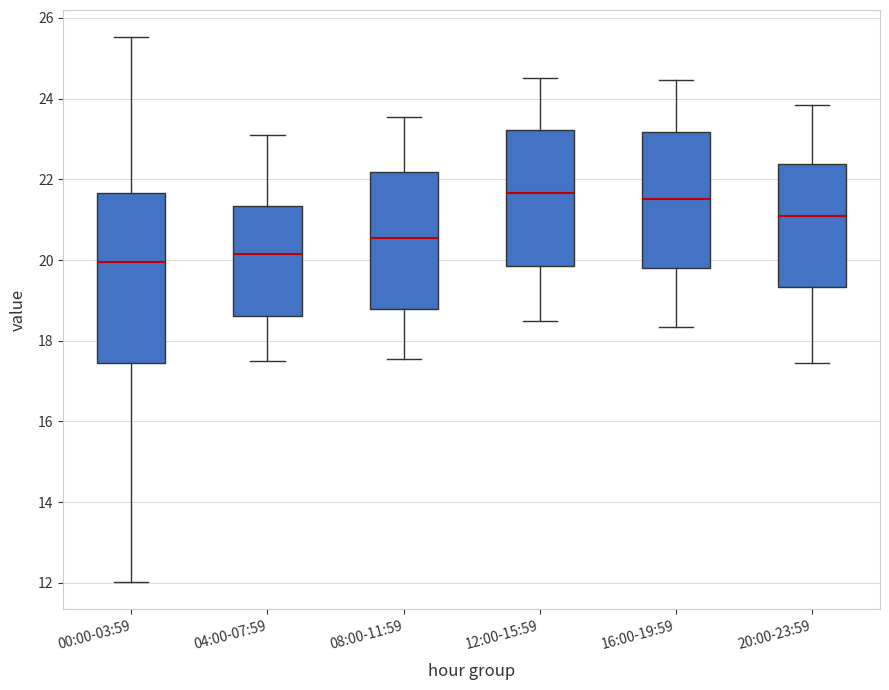

Reading left to right, read every box against the y-axis: the position of its median line, the range the box covers, and the ends of its whiskers. The values are not printed on the chart, so give them approximately, as read against the axis.

00:00-03:59: median 20.0, box 17.4 to 21.6, whiskers 12.0 to 25.6
04:00-07:59: median 20.2, box 18.6 to 21.4, whiskers 17.6 to 23.2
08:00-11:59: median 20.6, box 18.8 to 22.2, whiskers 17.6 to 23.6
12:00-15:59: median 21.6, box 19.8 to 23.2, whiskers 18.6 to 24.6
16:00-19:59: median 21.6, box 19.8 to 23.2, whiskers 18.4 to 24.4
20:00-23:59: median 21.2, box 19.4 to 22.4, whiskers 17.4 to 23.8